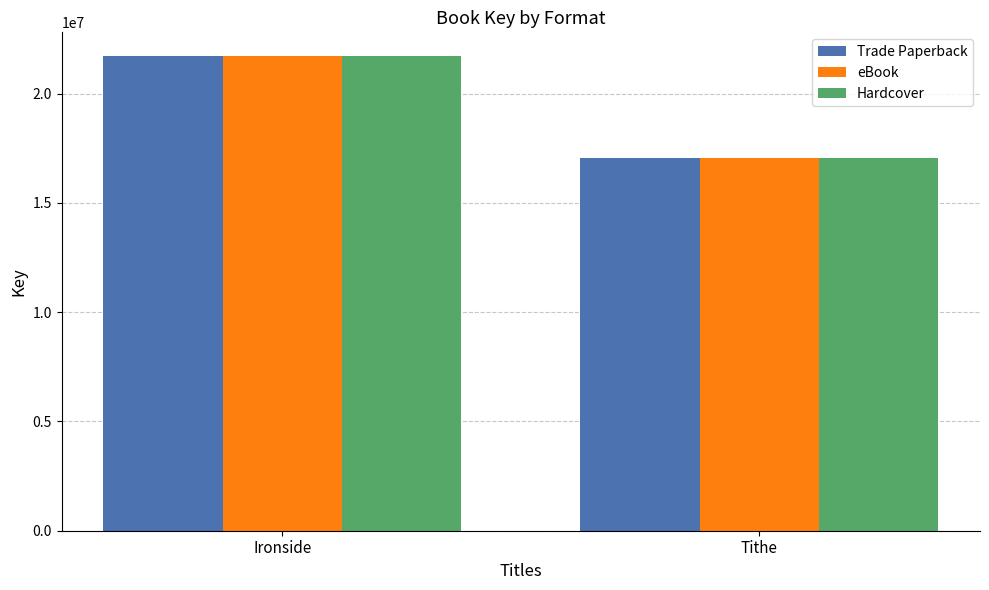

Rank the categories by Trade Paperback value from highest to lowest.

Ironside, Tithe